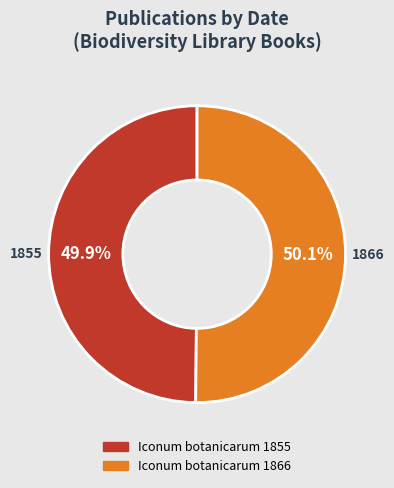

Is there any slice that represents more than half of the pie?

Yes